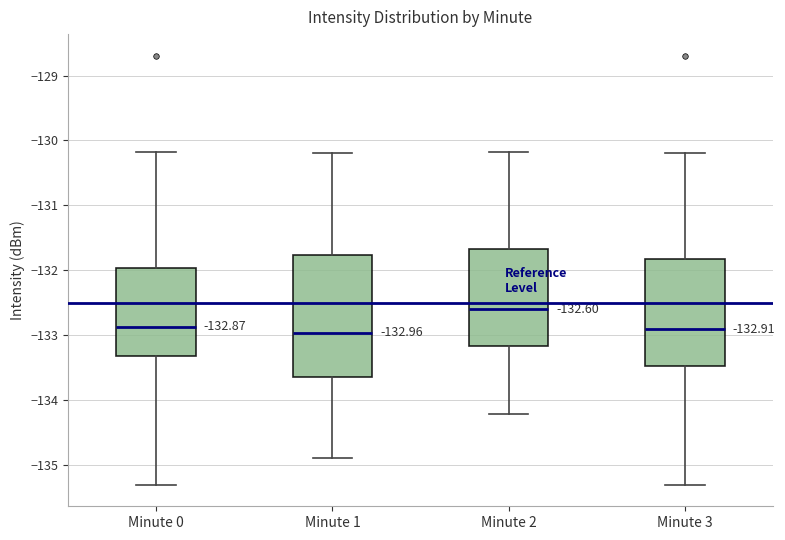

Which box's median line is the highest?

Minute 2